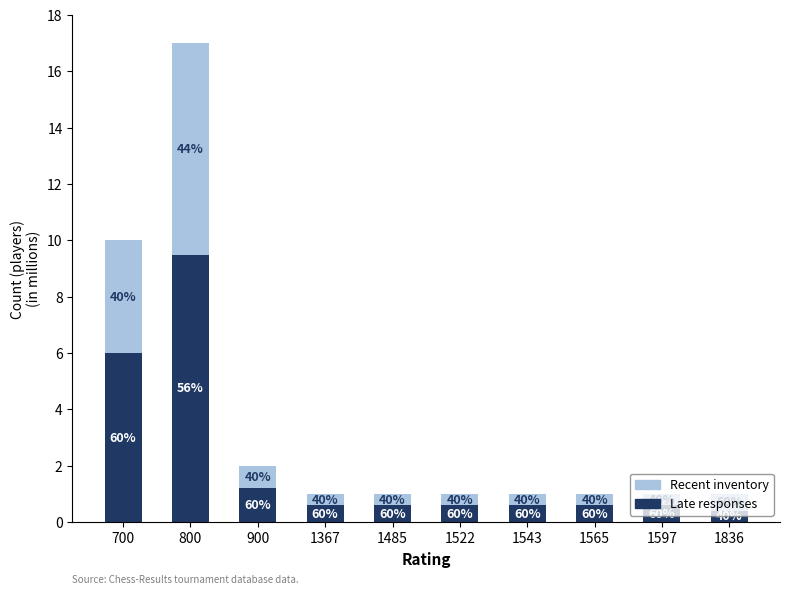

What is the difference between the maximum and second lowest values in the Late responses series?

8.9